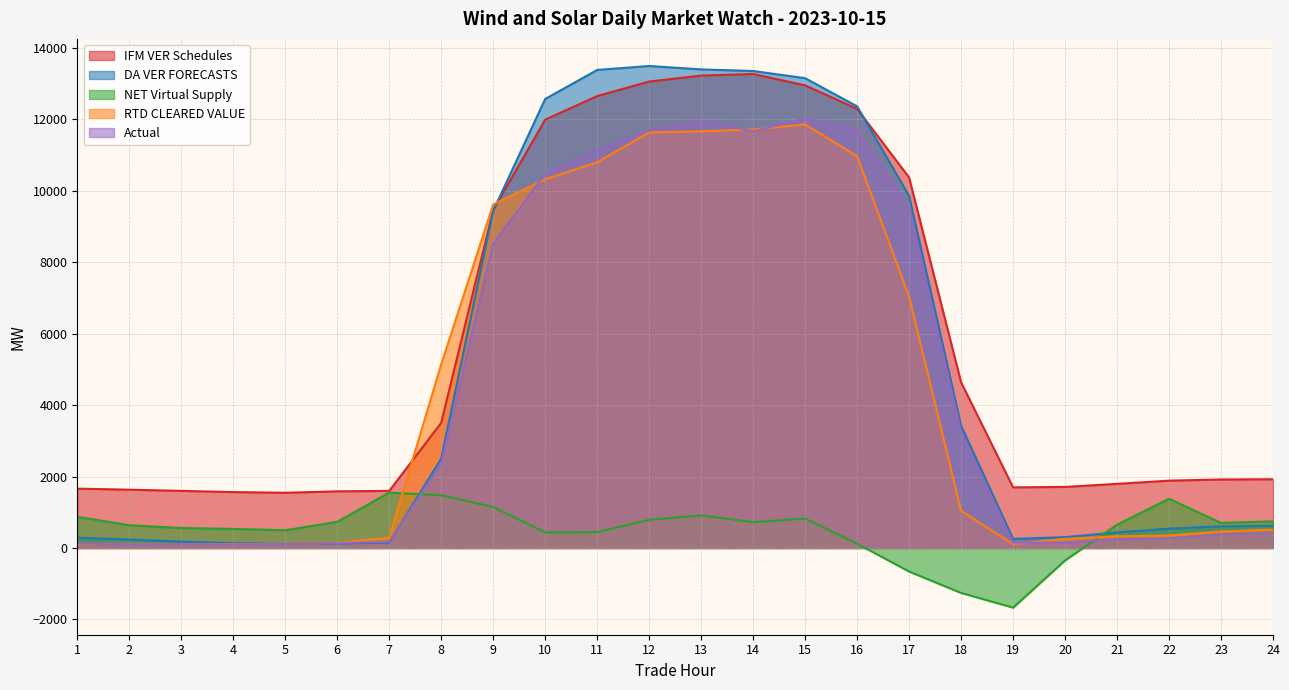

True or false: Actual and DA VER FORECASTS cross at least once.

True